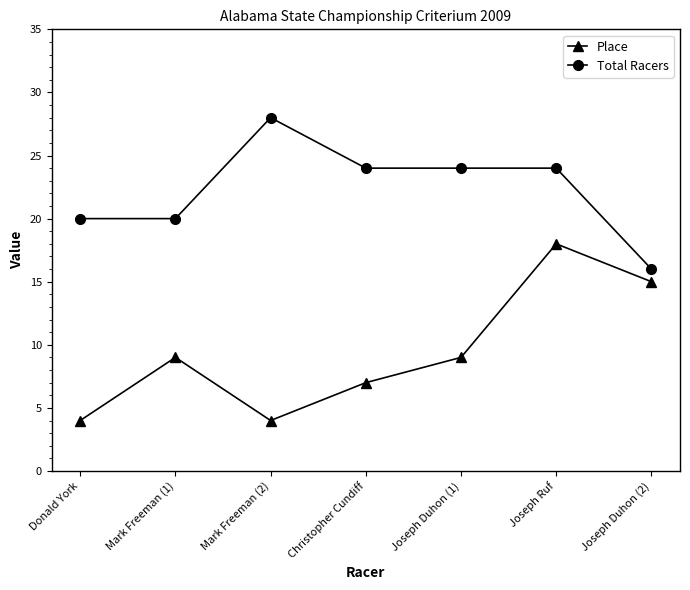

Rank the series at Mark Freeman (2) from highest to lowest value.

Total Racers, Place